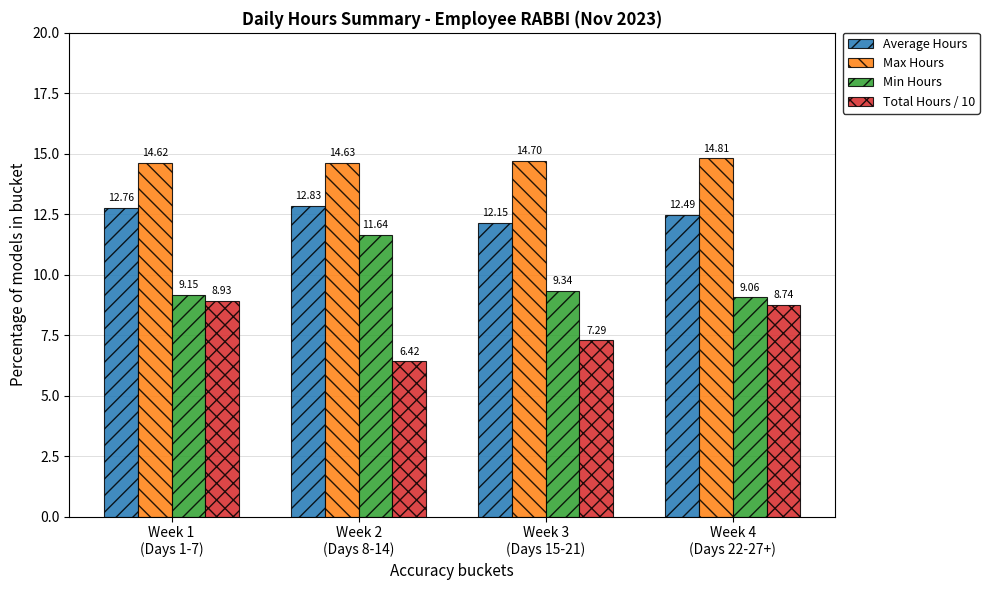

What is the difference between the maximum and second lowest values in the Max Hours series?

0.2